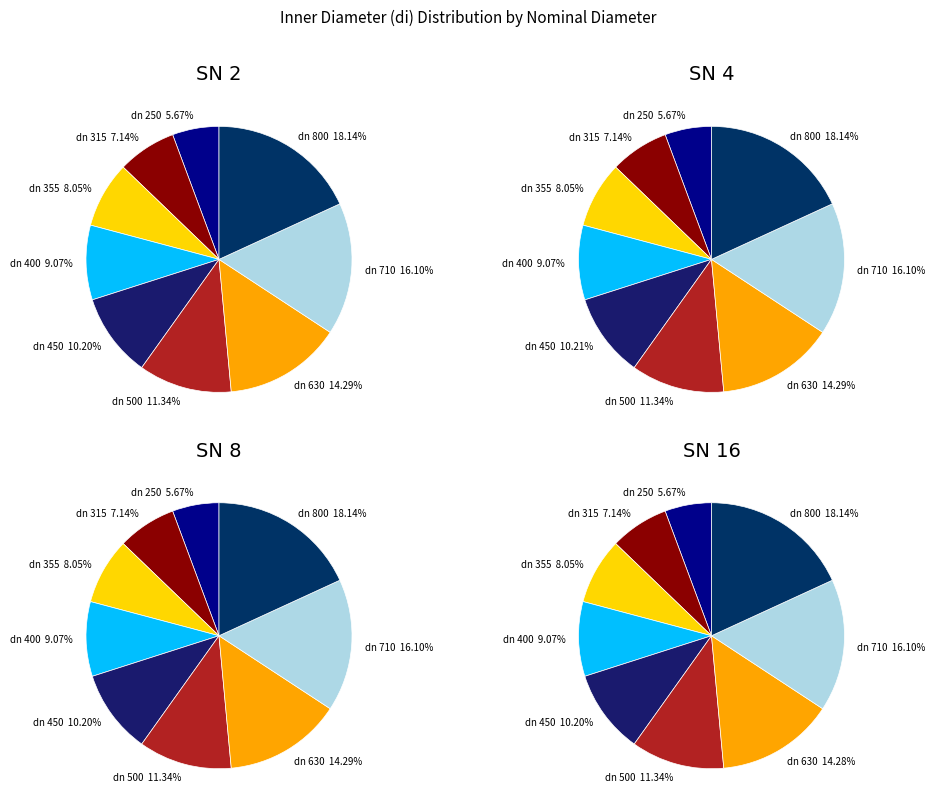

Does dn 450 account for over 50% of the chart?

No